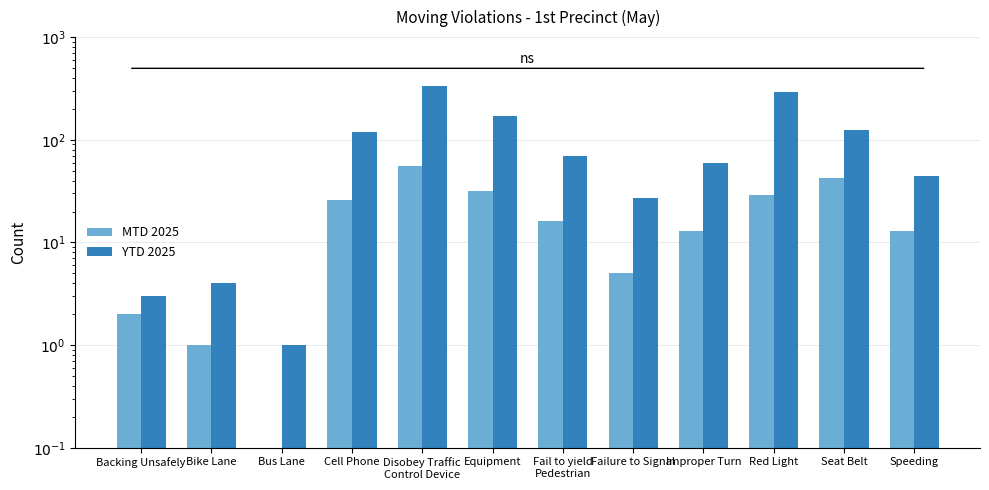

What is the difference between the maximum and minimum values in the YTD 2025 series?

330